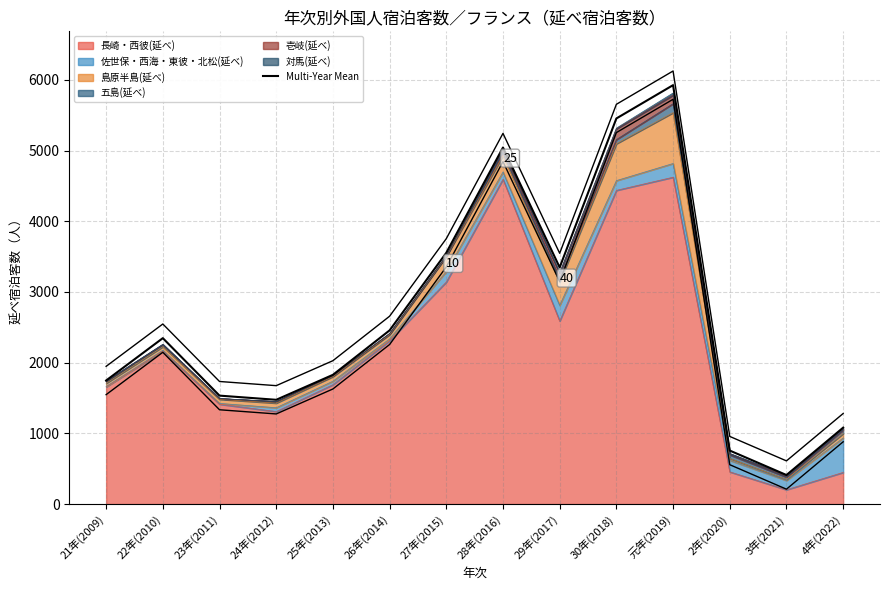

What is the difference between the maximum and minimum values?

5514